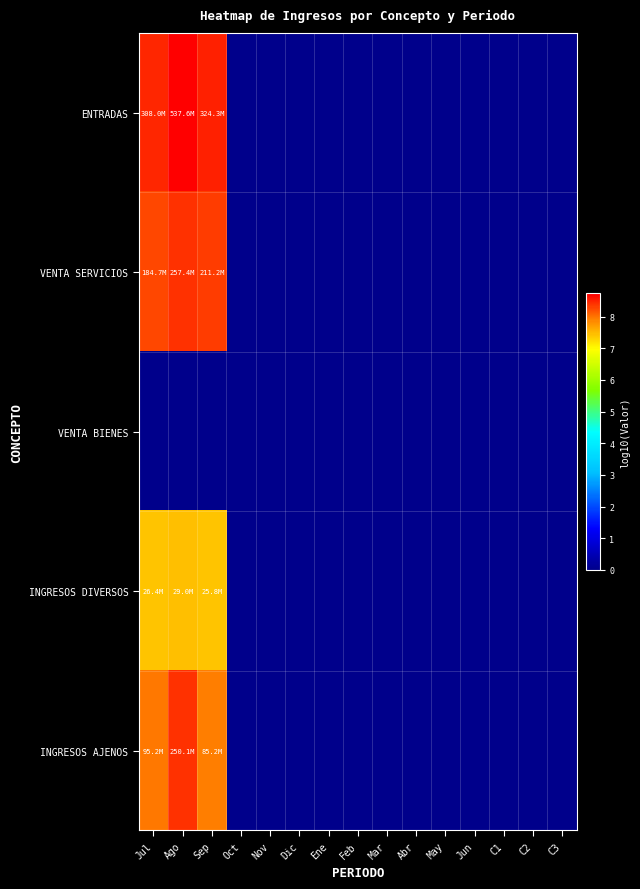

At how many categories does at least one series exceed 8?

3